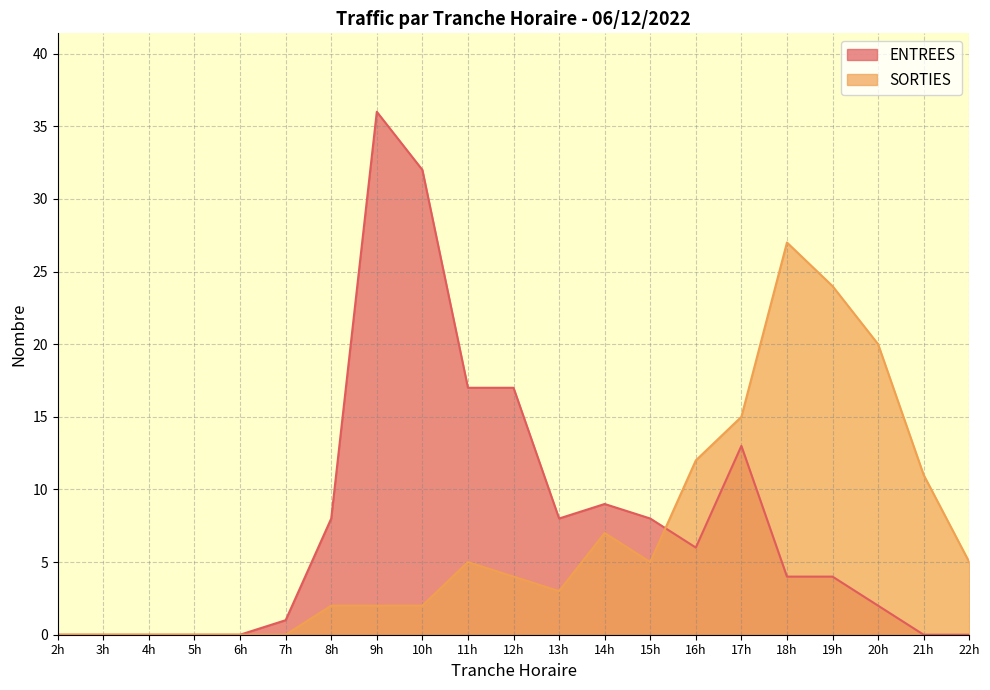

Reading left to right, list all the values displayed in this chart.

ENTREES: 0	0	0	0	0	1	8	36	32	17	17	8	9	8	6	13	4	4	2	0	0
SORTIES: 0	0	0	0	0	0	2	2	2	5	4	3	7	5	12	15	27	24	20	11	5